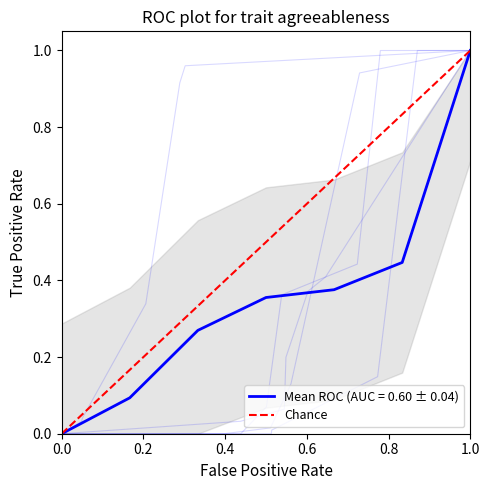

Between 0.2 and 0.0, which is larger?

0.2